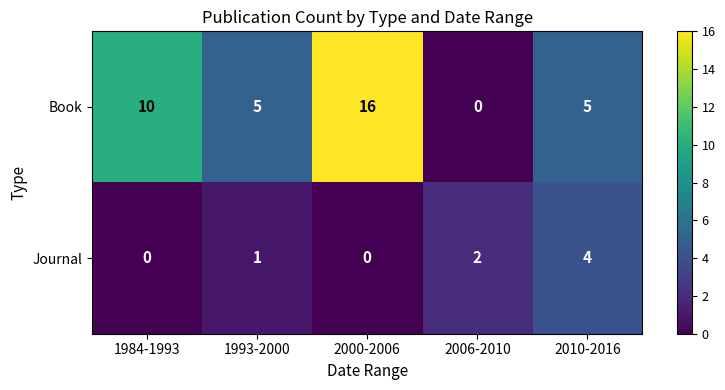

List the series in order of their peak value, highest first.

Book, Journal